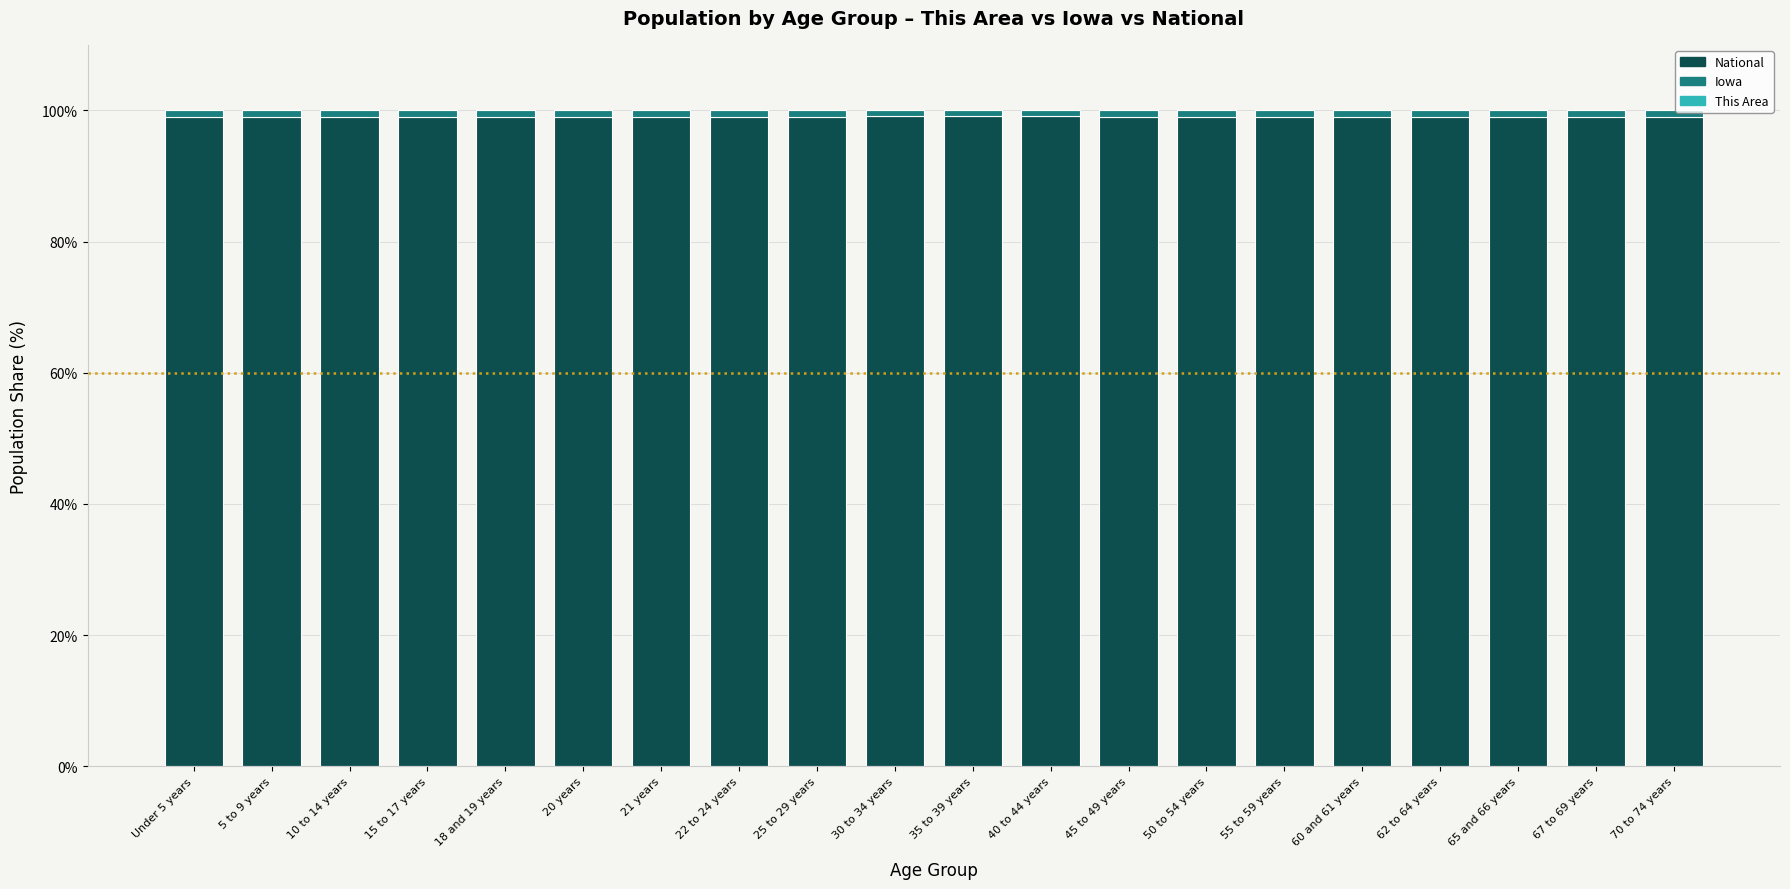

What is the total value across all series at 10 to 14 years?

100.0